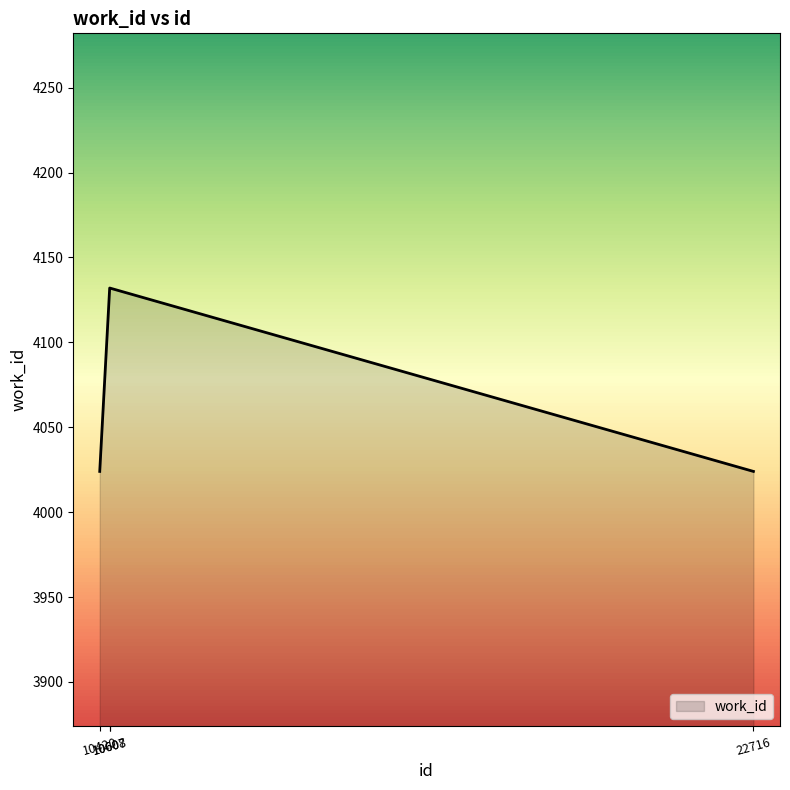

The chart shows a value of 4024 at 22716. True or false?

True